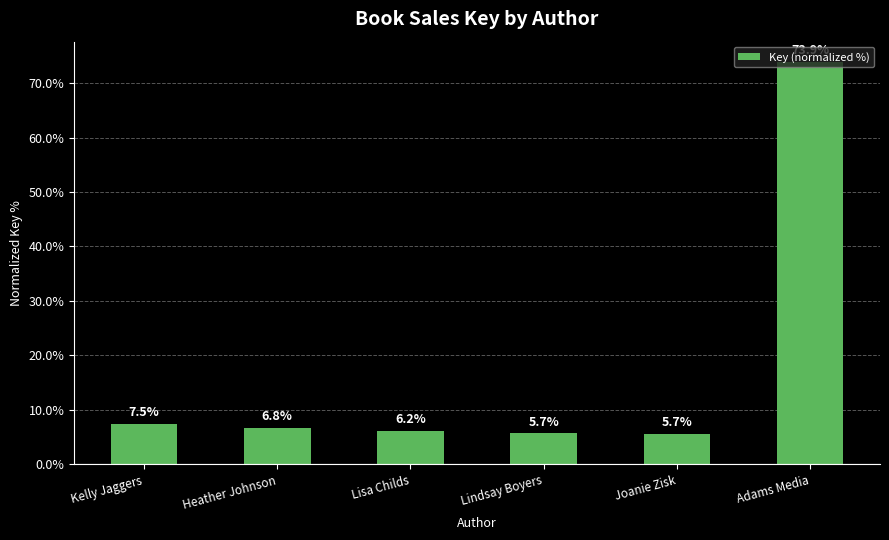

What is the approximate value at Kelly Jaggers?

7.5